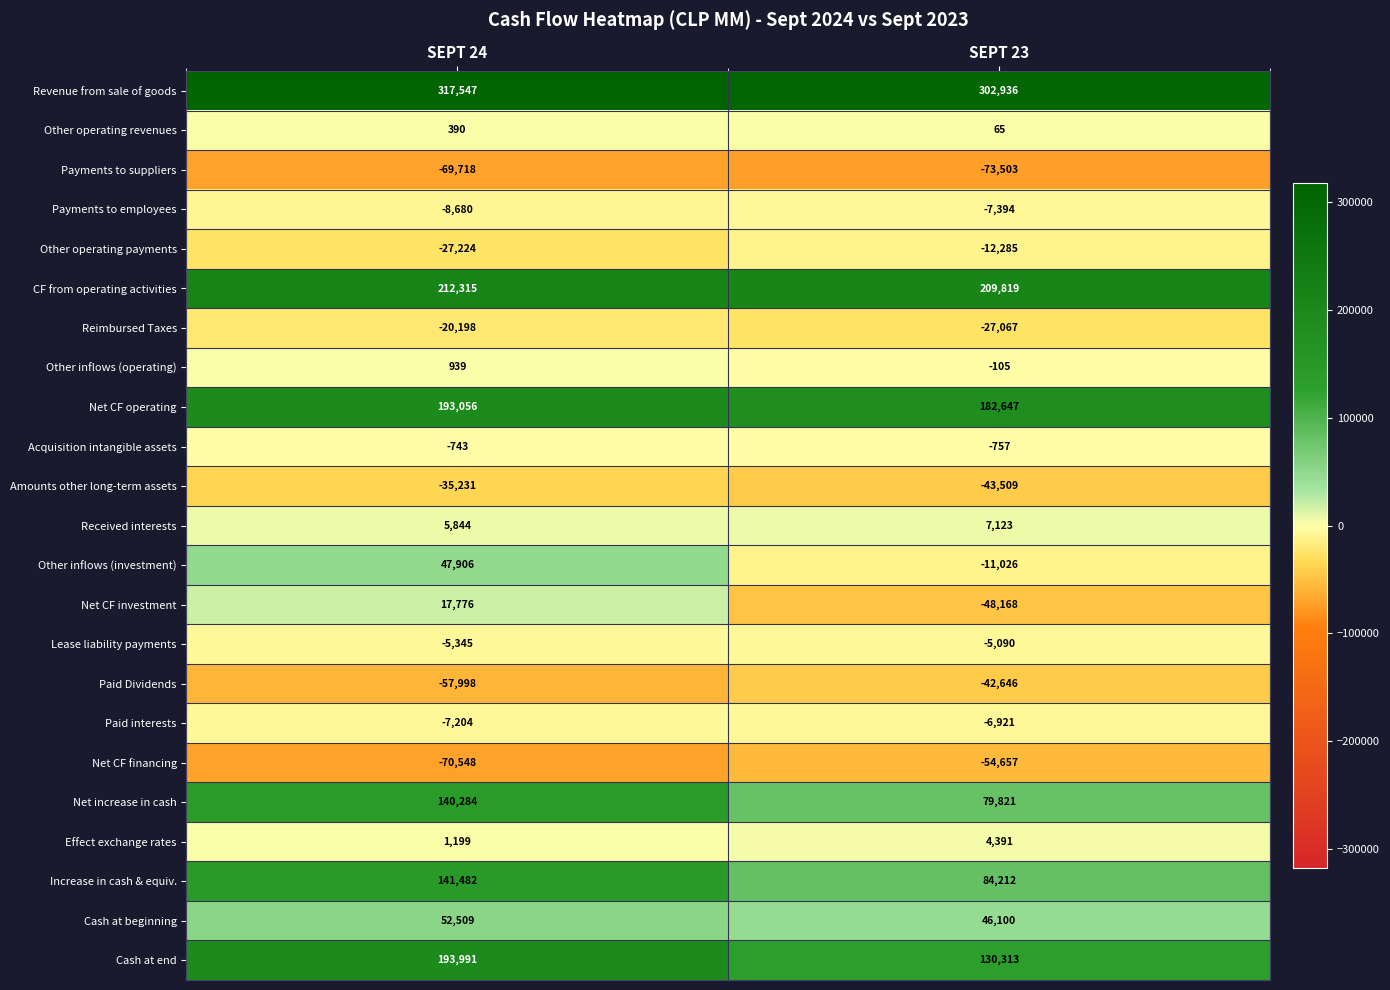

At which label is Other operating revenues closest to 227?

SEPT 23